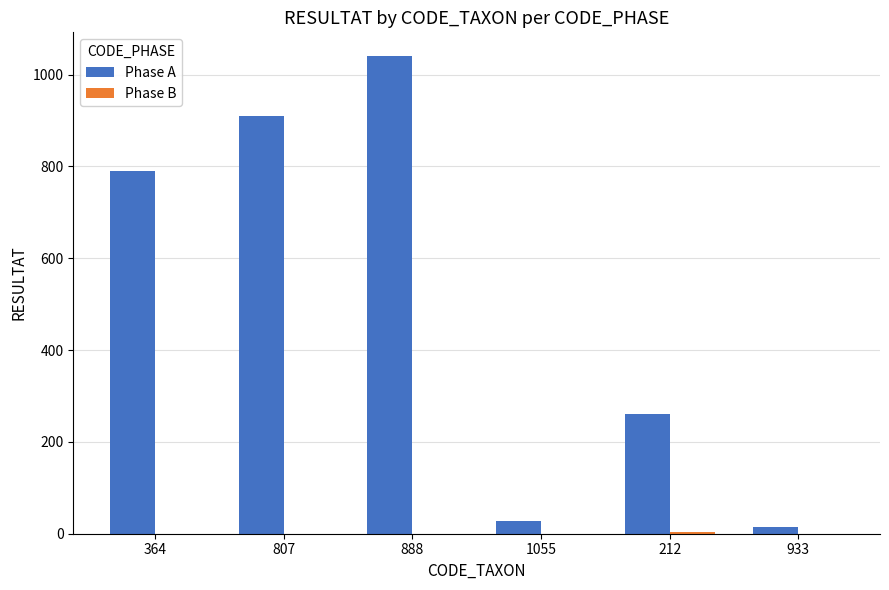

How many data points does each series have?

6